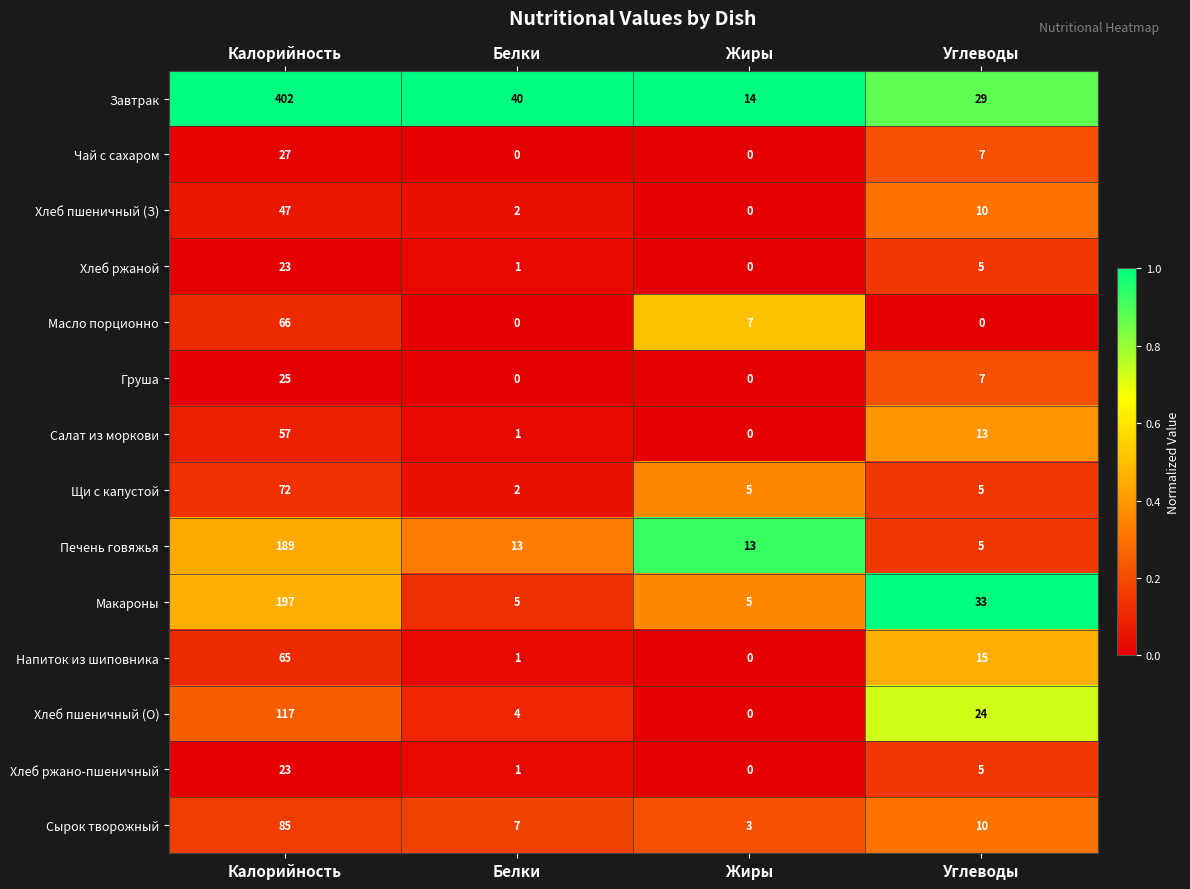

How many Чай с сахаром values are between 0 and 27?

4